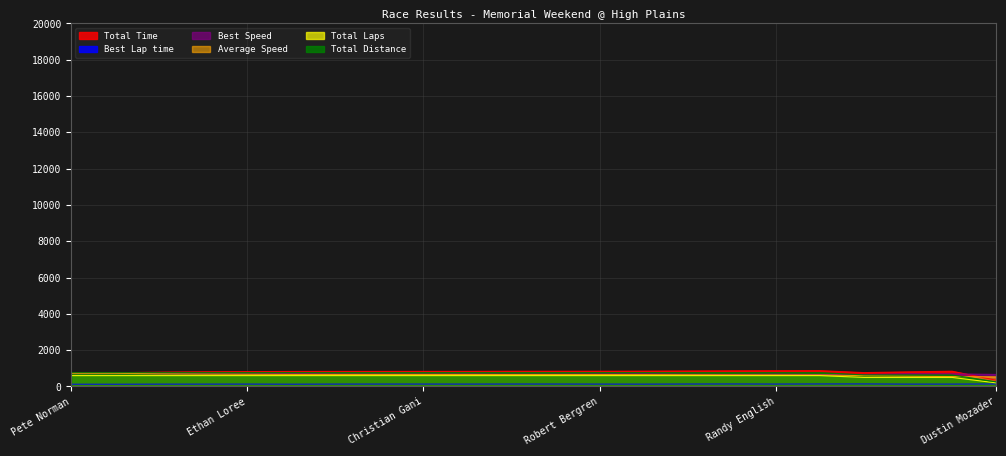

True or false: Total Time and Total Distance intersect in this chart.

False